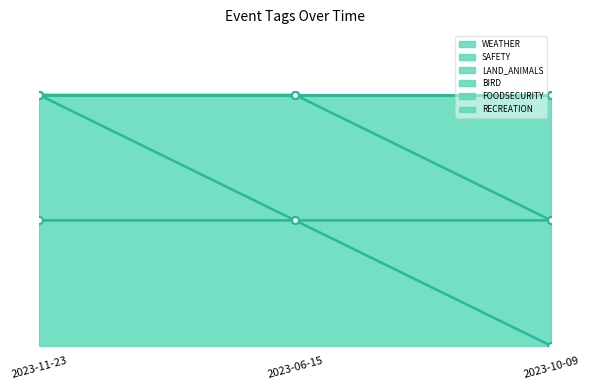

Between 2023-11-23 and 2023-10-09, which series saw the biggest shift?

WEATHER